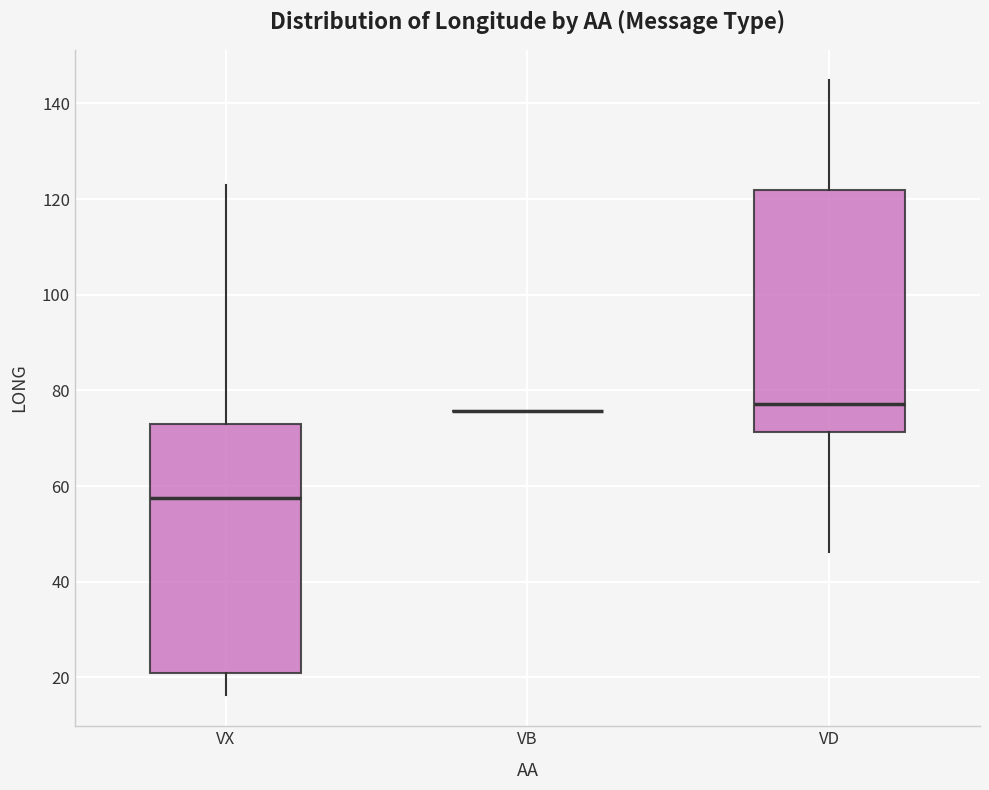

Where does the median line of the box for VD sit on the y-axis? The values are not printed on the chart, so give them approximately, as read against the axis.

78